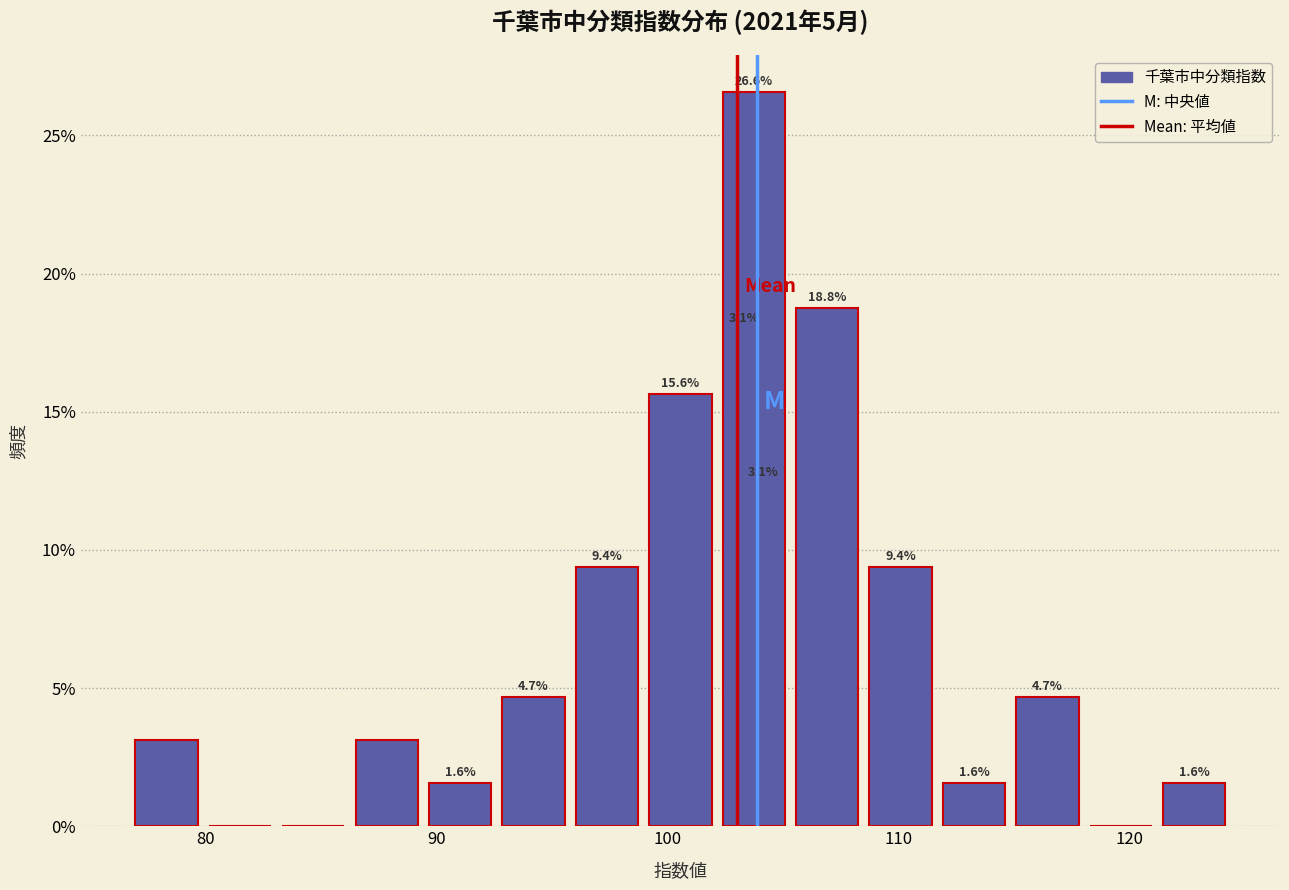

Read against the x-axis, roughly where is the centre of the tallest bar?

104